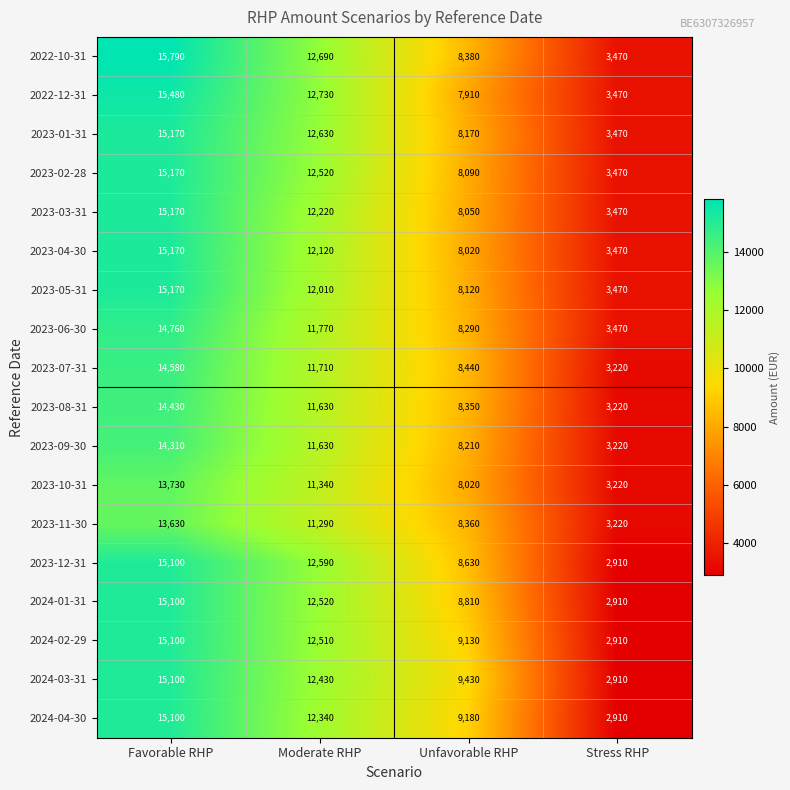

Which category has the lowest value in the 2023-06-30 series?

Stress RHP